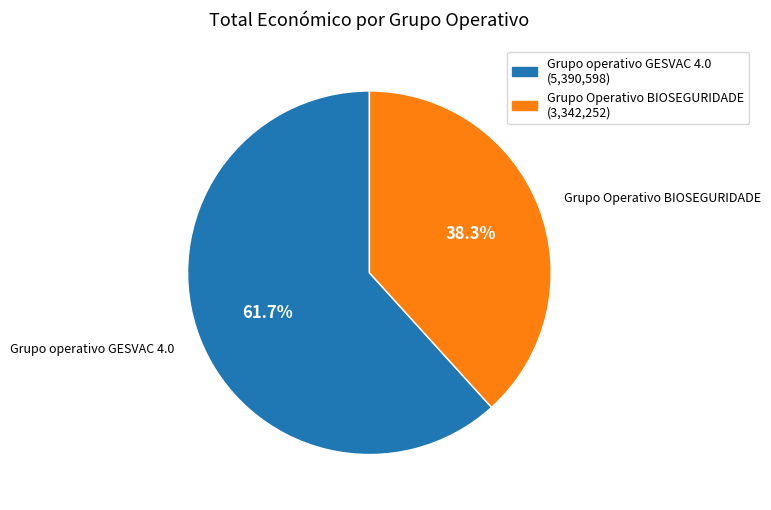

How many slices are in this pie chart?

2